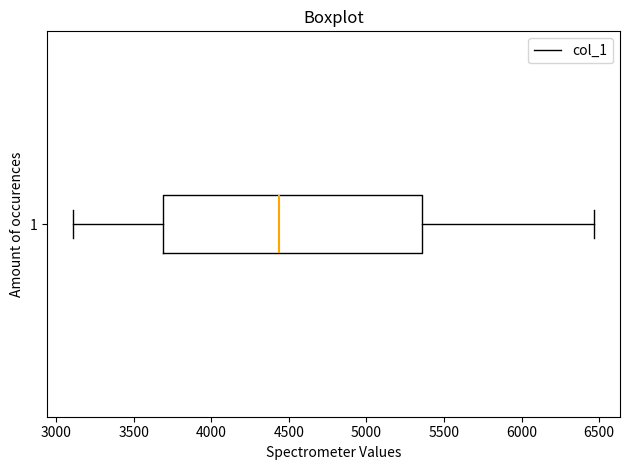

Read this box plot against the x-axis: the position of the median line, the range covered by the box, and the ends of both whiskers. The values are not printed on the chart, so give them approximately, as read against the axis.

median 4450, box 3700 to 5350, whiskers 3100 to 6450